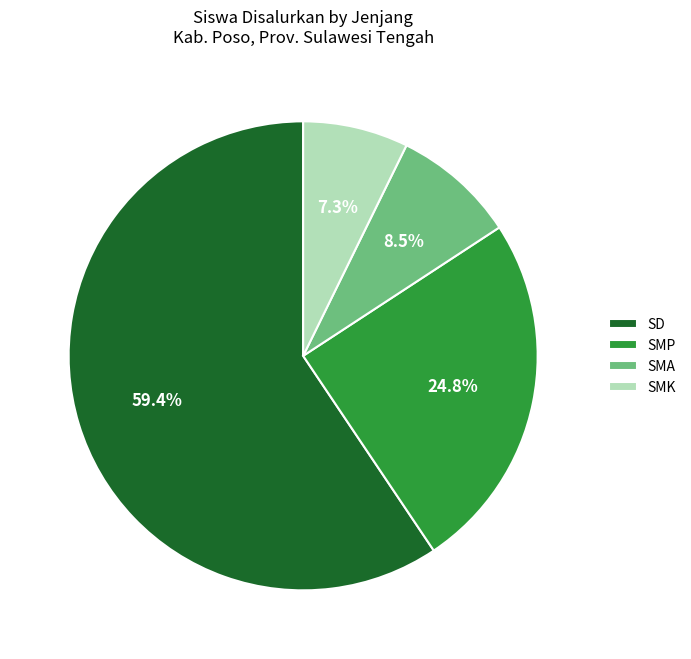

What portion of the pie excludes SD?

40.6%